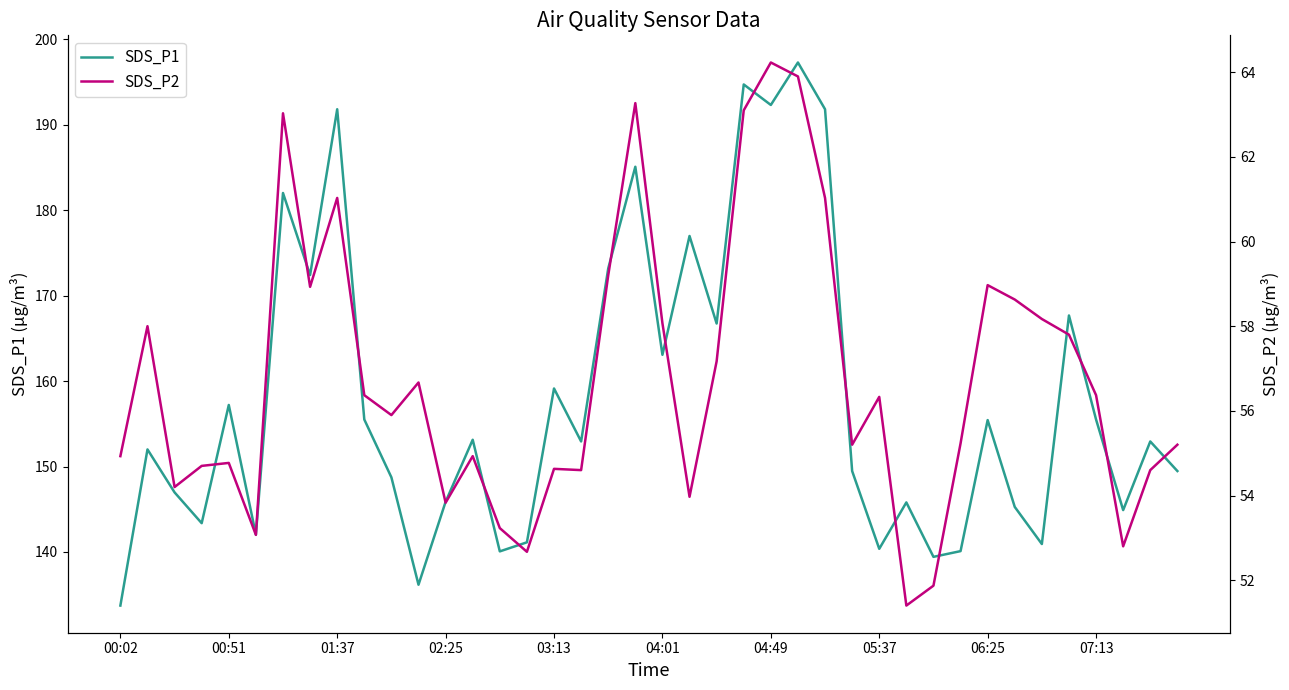

List the series in order of their overall mean, highest first.

SDS_P1, SDS_P2